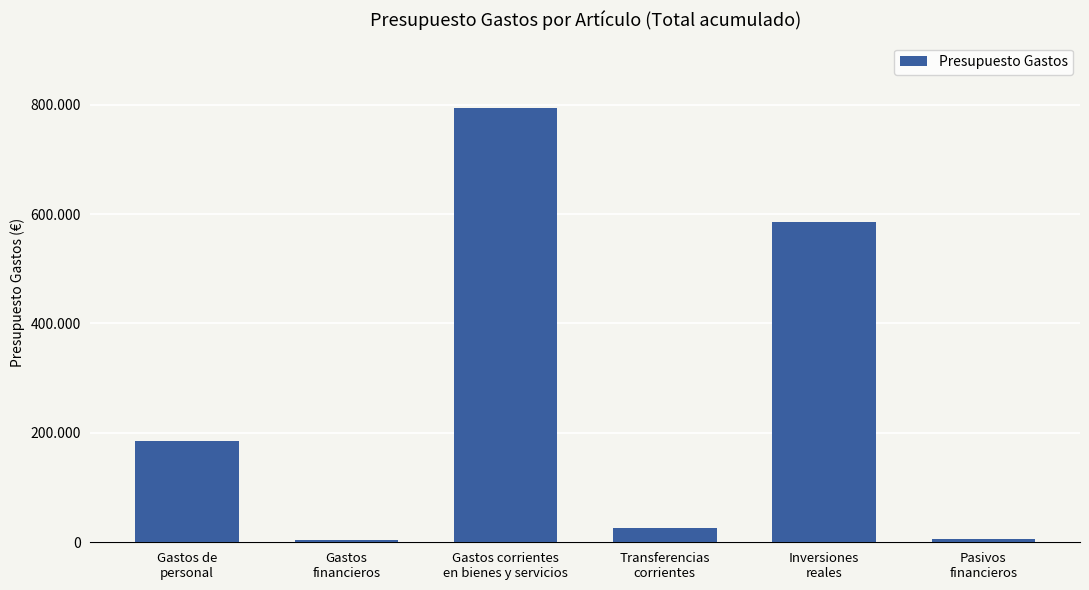

Count the number of values greater than 184400.

2